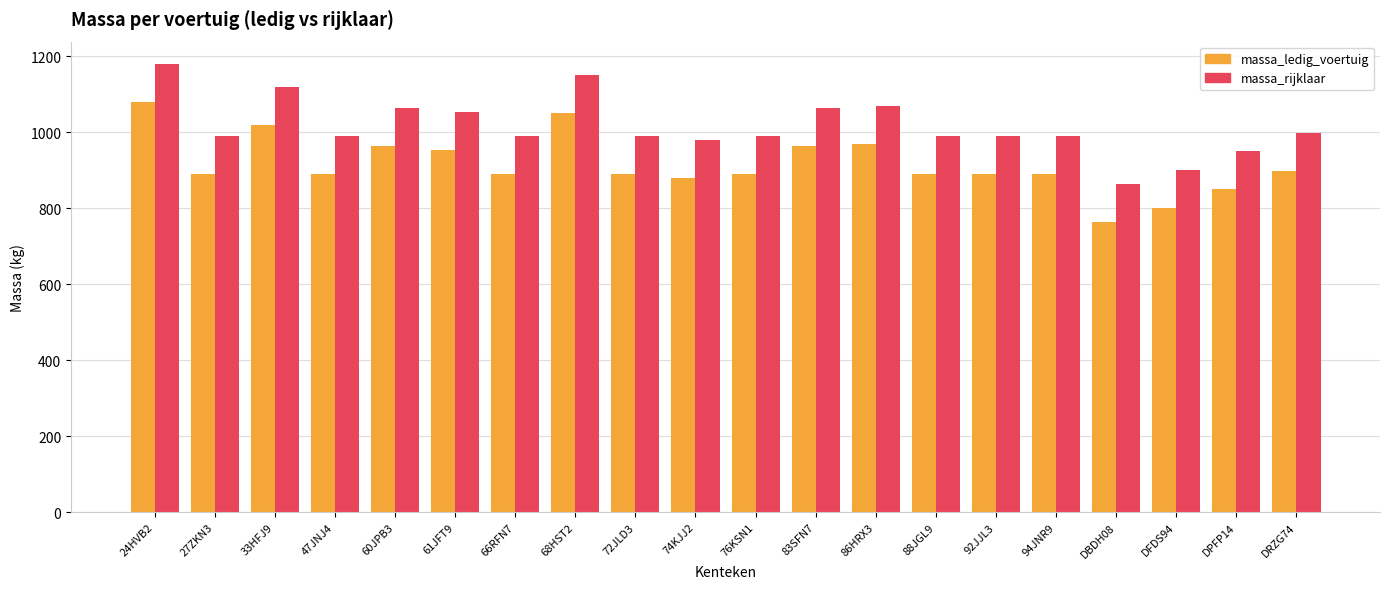

Which label corresponds to the smallest value in the chart?

DBDH08